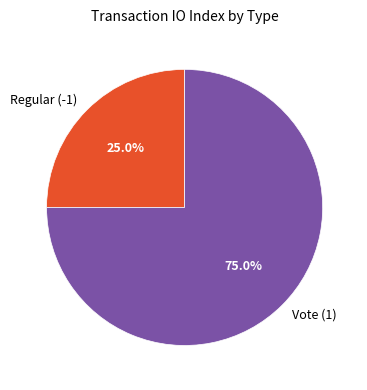

To the nearest percent, what is the combined percentage of Regular (-1) and Vote (1)?

100%